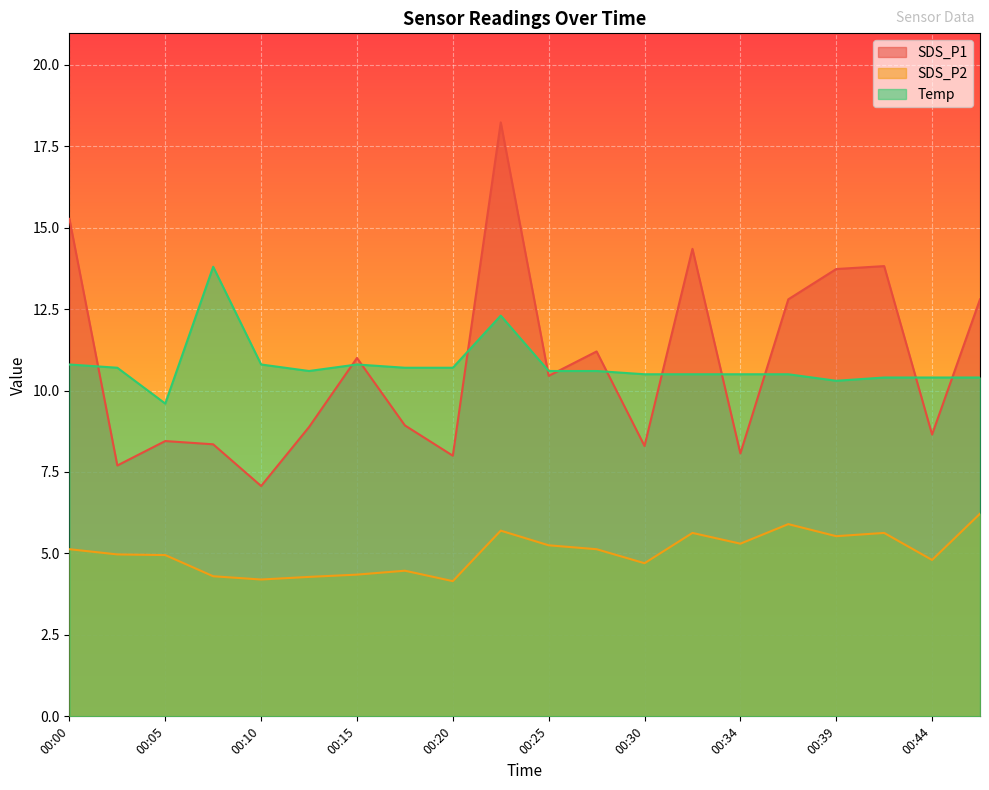

Rank the categories by SDS_P2 value from highest to lowest.

00:47, 00:37, 00:22, 00:32, 00:42, 00:39, 00:34, 00:25, 00:00, 00:27, 00:03, 00:05, 00:44, 00:30, 00:17, 00:15, 00:08, 00:13, 00:10, 00:20